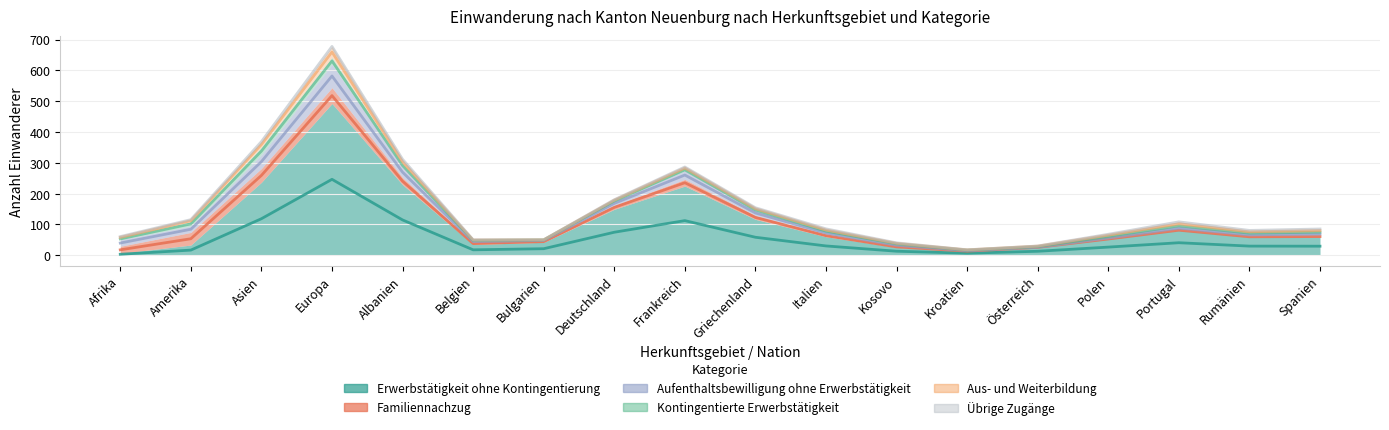

Count the number of categories in the chart.

18